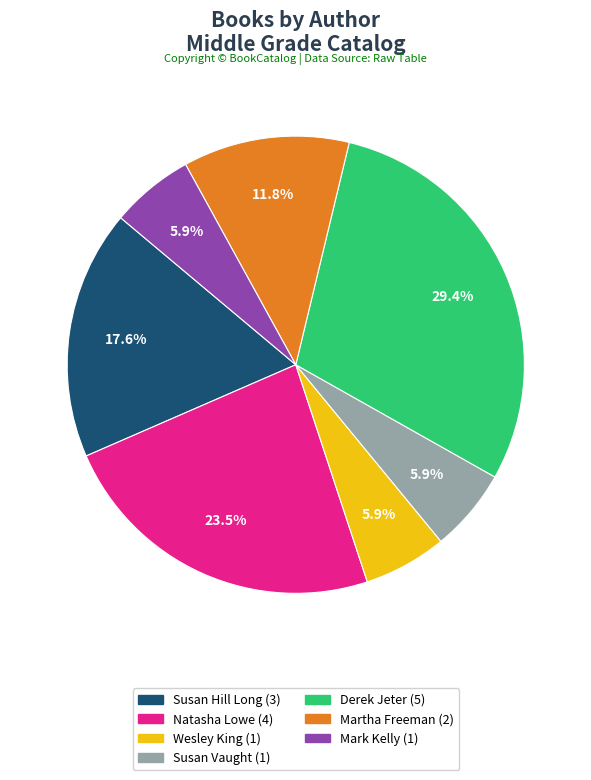

Is there a majority slice in this chart?

No